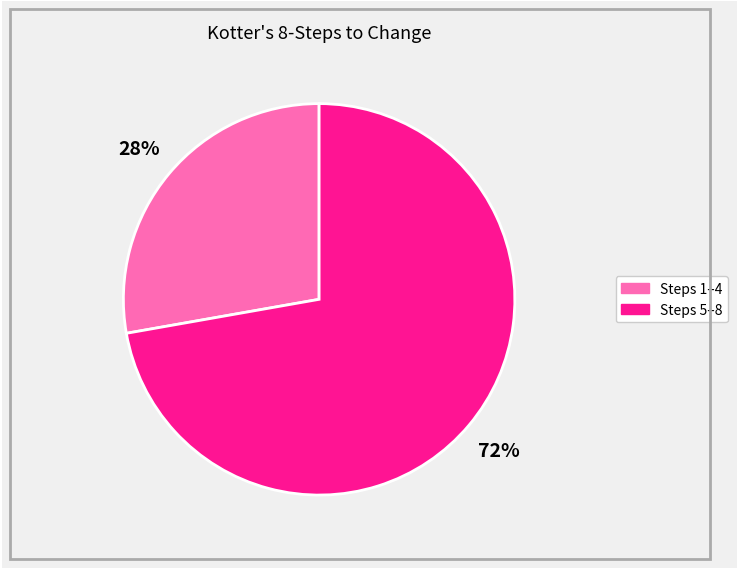

Which slice is the smallest?

Steps 1–4